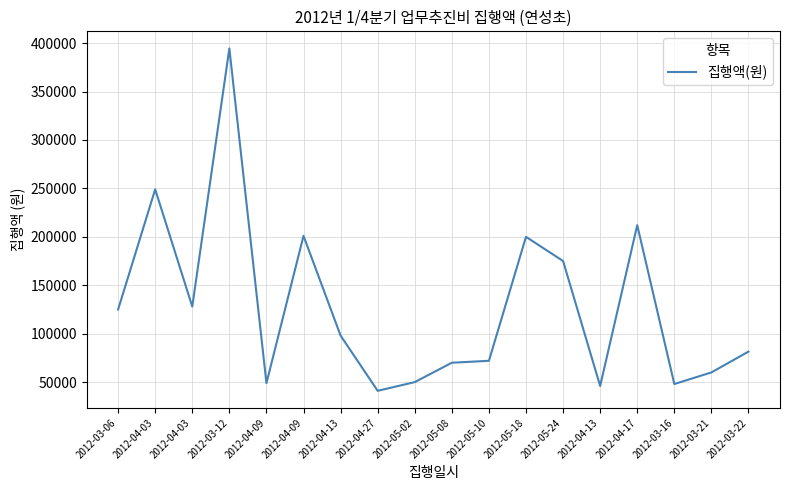

Does the chart have visible grid lines?

Yes